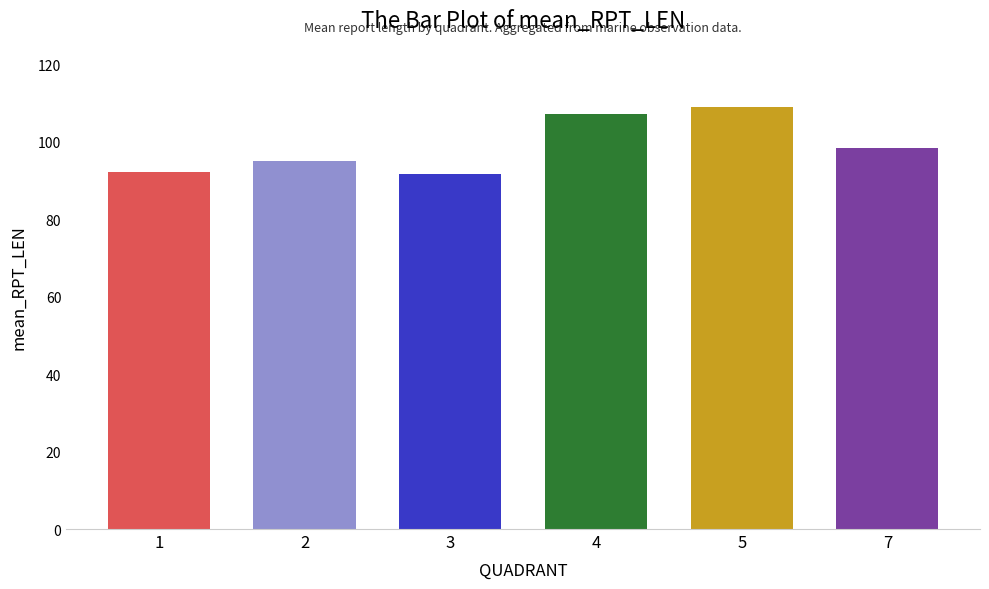

What is the ratio of the value at 2 to the value at 5?

0.9